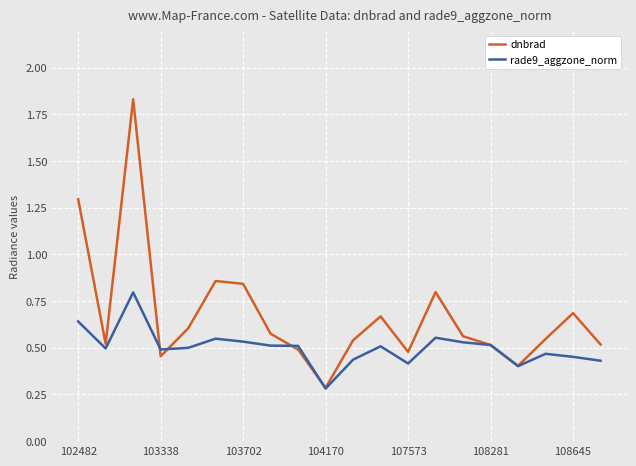

How many rade9_aggzone_norm values are between 0 and 1?

20